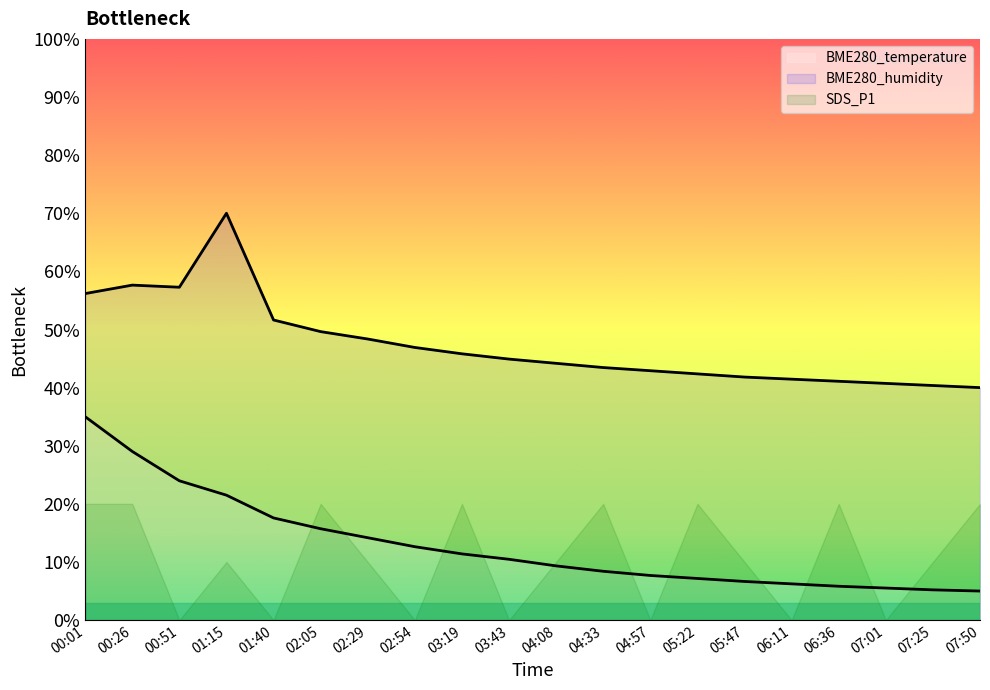

At which category does the chart reach its peak across all series?

01:15